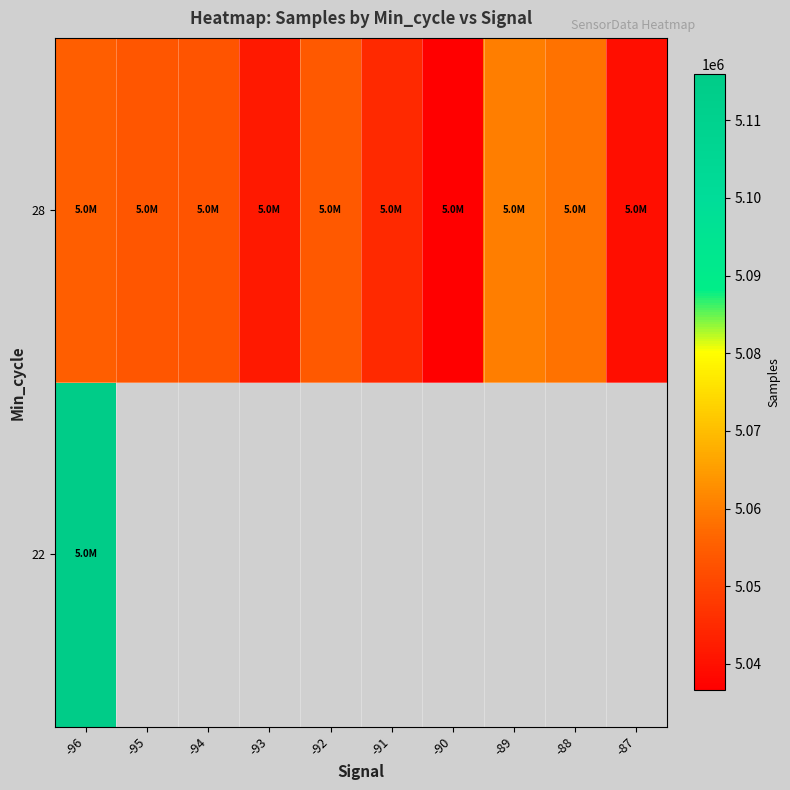

At how many categories does at least one series exceed 5114742?

1